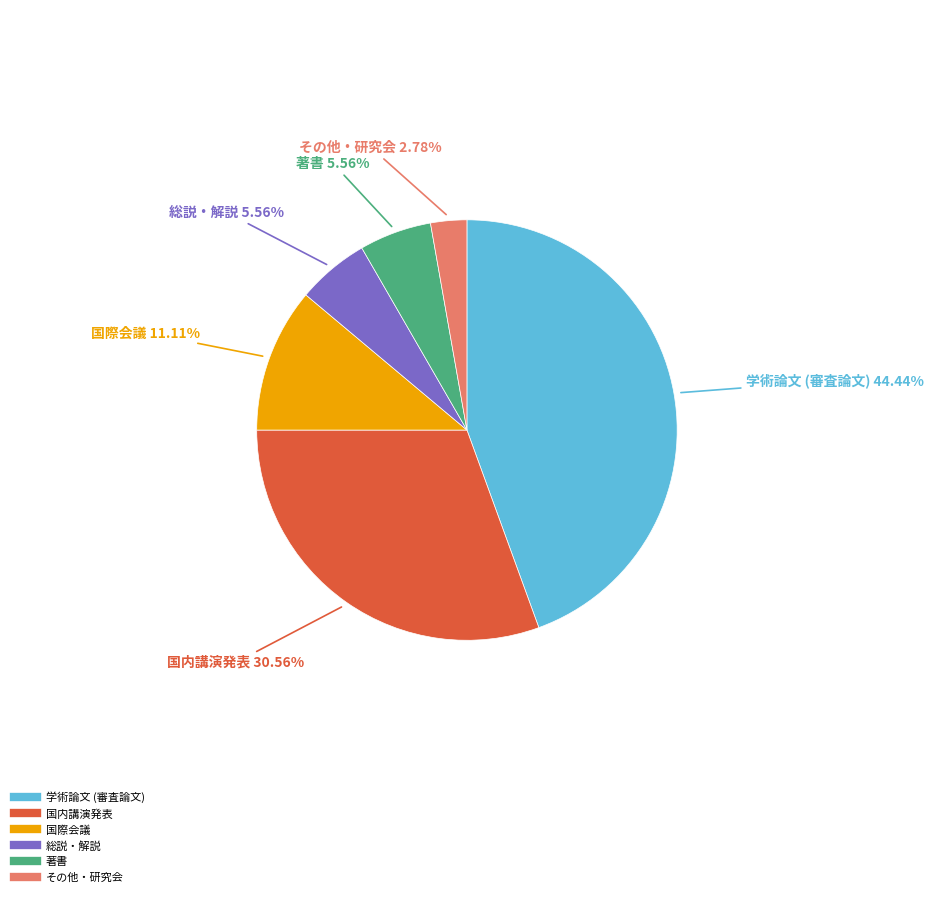

Which has a higher value, 国内講演発表 or 学術論文 (審査論文)?

学術論文 (審査論文)